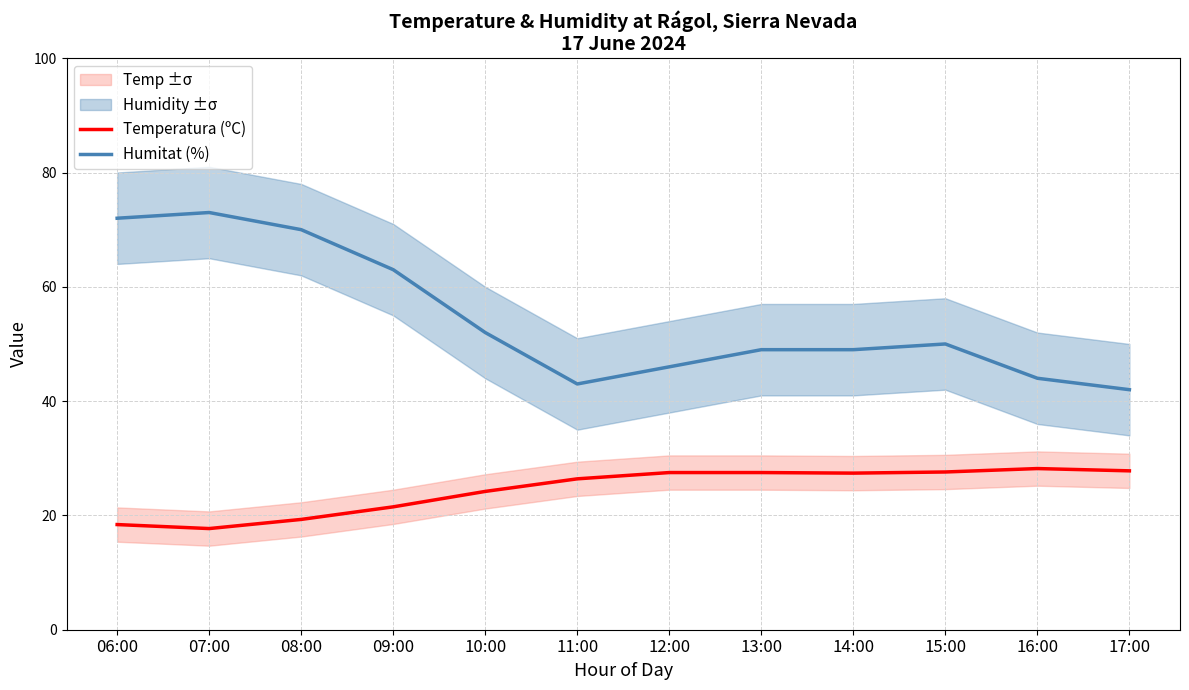

The value of Humitat (%) at 14:00 is 49.0. True or false?

True